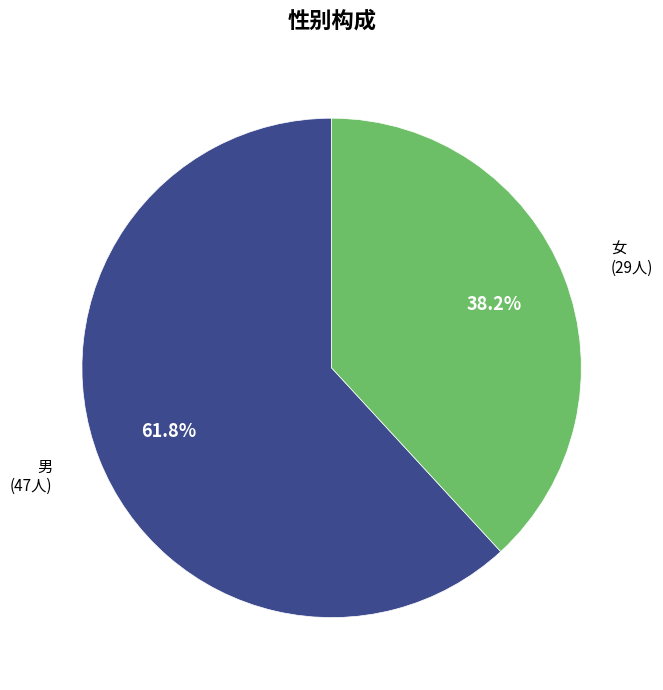

Is it true that 女 is 38% of the pie?

True